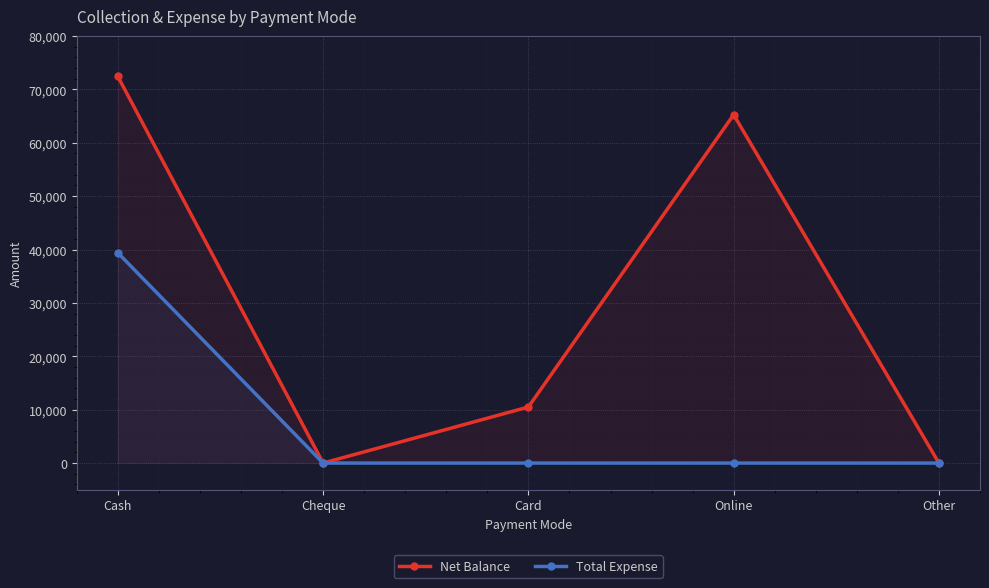

List the labels in order of Net Balance value, smallest first.

Cheque, Other, Card, Online, Cash